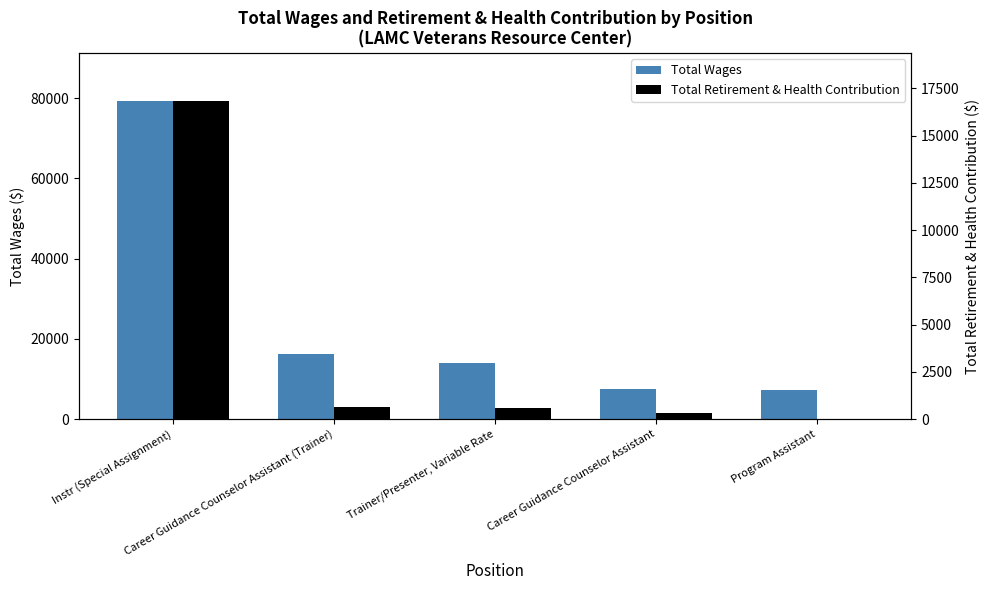

Reading left to right, list all the values displayed in this chart.

Total Wages: 79338	16243	13980	7609	7245
Total Retirement & Health Contribution: 16833	650	559	304	0